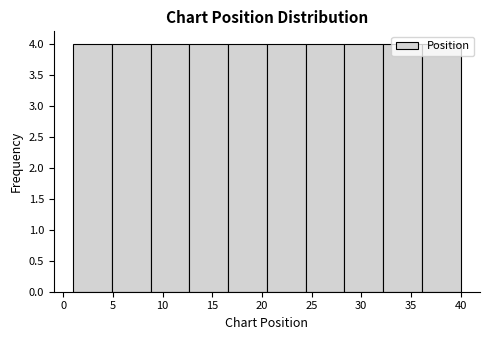

Reading left to right, list every bar in this chart as the range it spans on the x-axis followed by its height. Neither the bar edges nor the heights are printed on the chart, so give them approximately, as read against the axes.

1.0 to 4.9: 4
4.9 to 8.8: 4
8.8 to 12.7: 4
12.7 to 16.6: 4
16.6 to 20.5: 4
20.5 to 24.4: 4
24.4 to 28.3: 4
28.3 to 32.2: 4
32.2 to 36.1: 4
36.1 to 40.0: 4